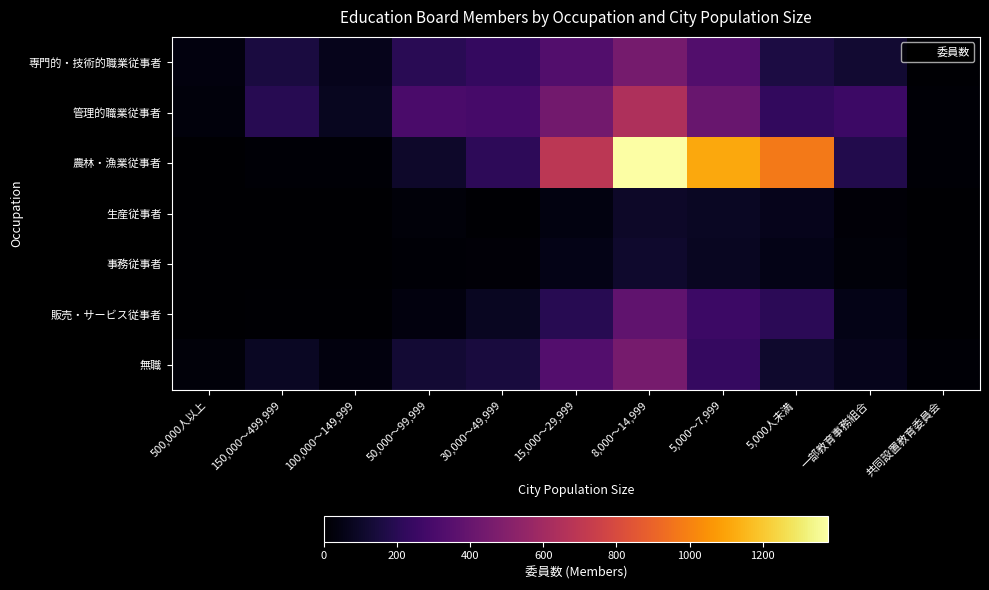

Rank the series at 30,000～49,999 from lowest to highest value.

生産従事者, 事務従事者, 販売・サービス従事者, 無職, 農林・漁業従事者, 専門的・技術的職業従事者, 管理的職業従事者